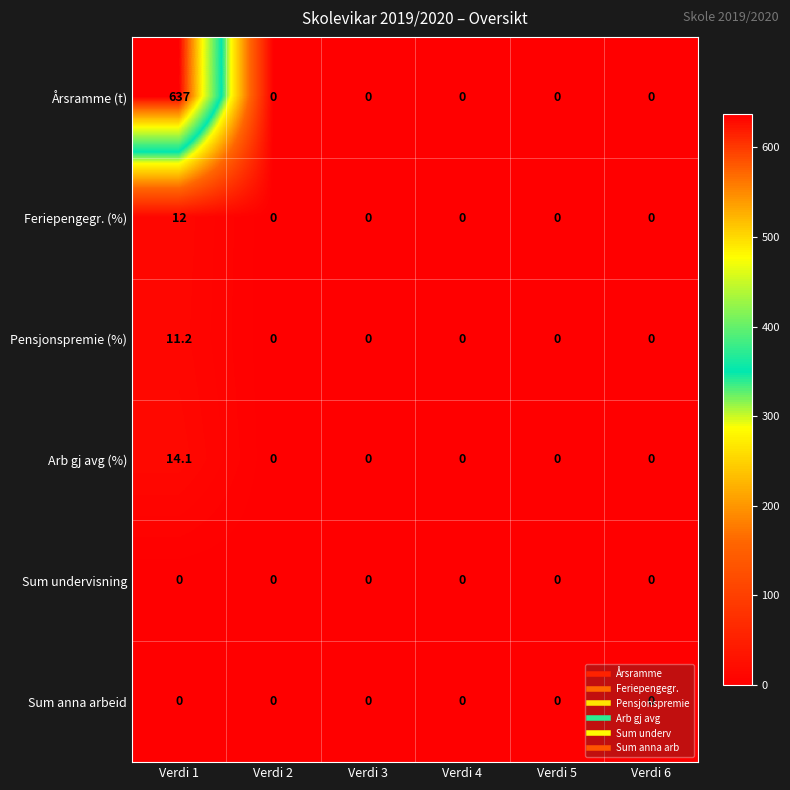

At how many categories does at least one series exceed 474?

1